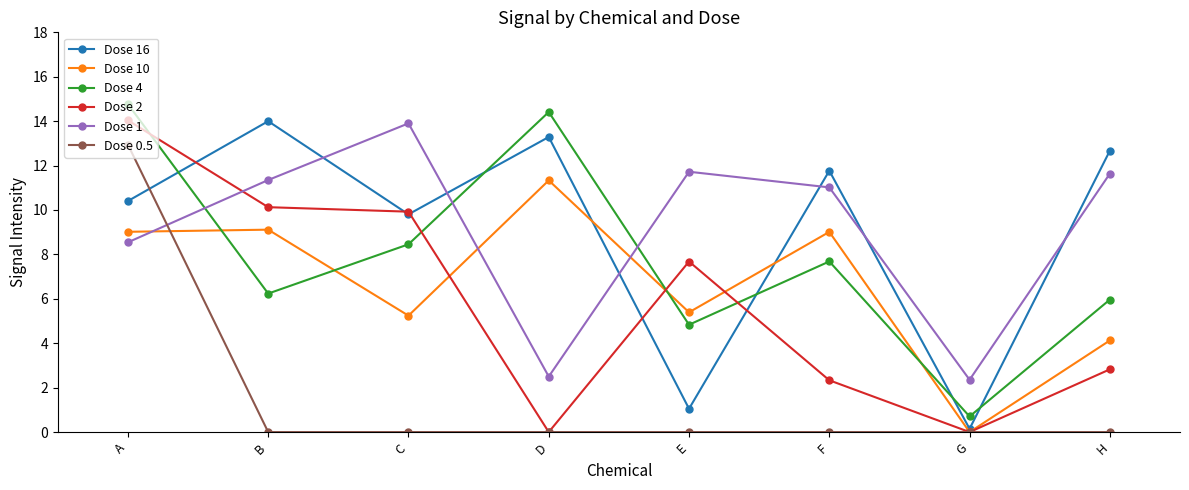

What is the spread (max minus min) of values at C?

13.9